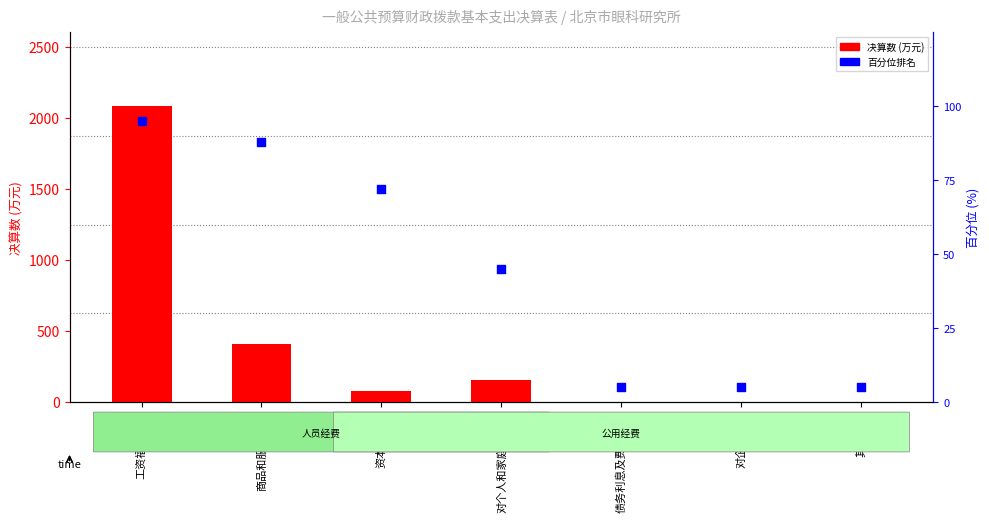

Which series has the widest spread of Y values?

决算数 (万元)